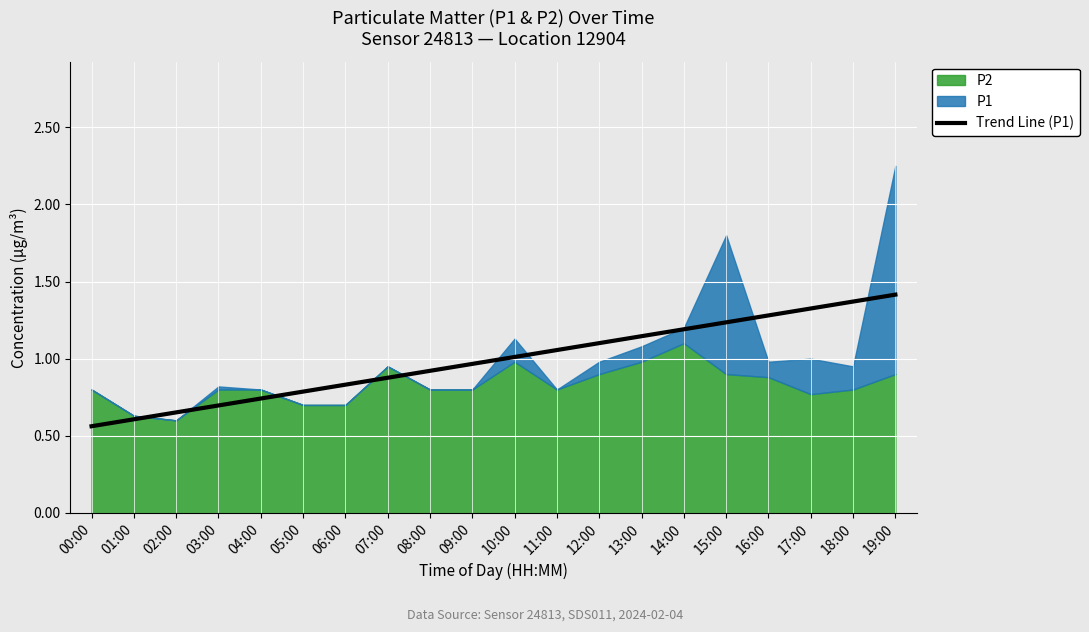

What is the change in value from 07:00 to 11:00?

+0.2